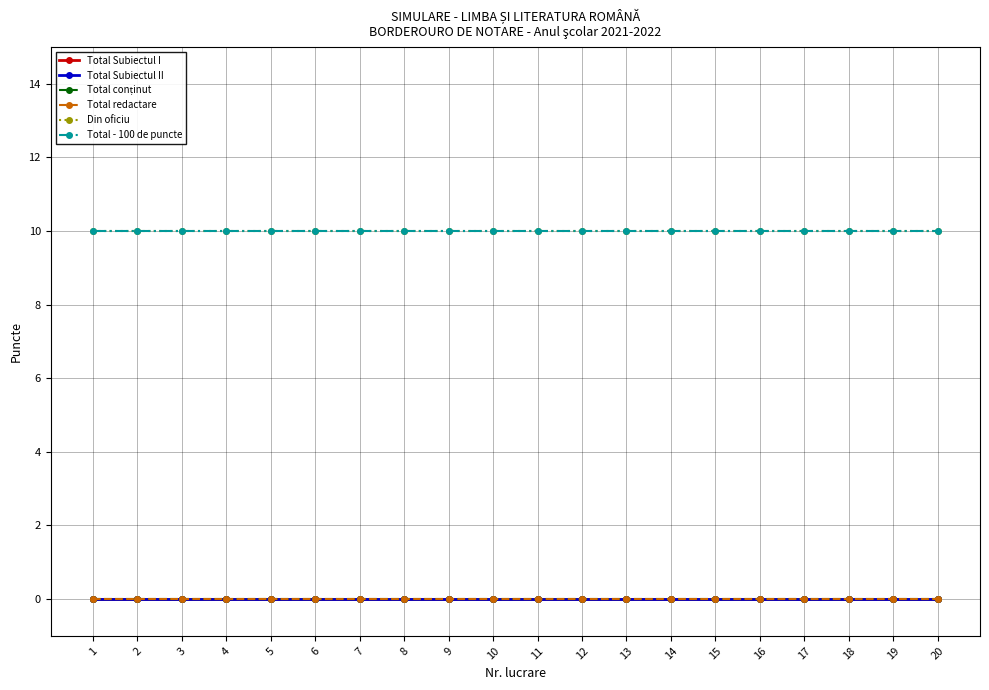

At how many categories does at least one series exceed 3?

20